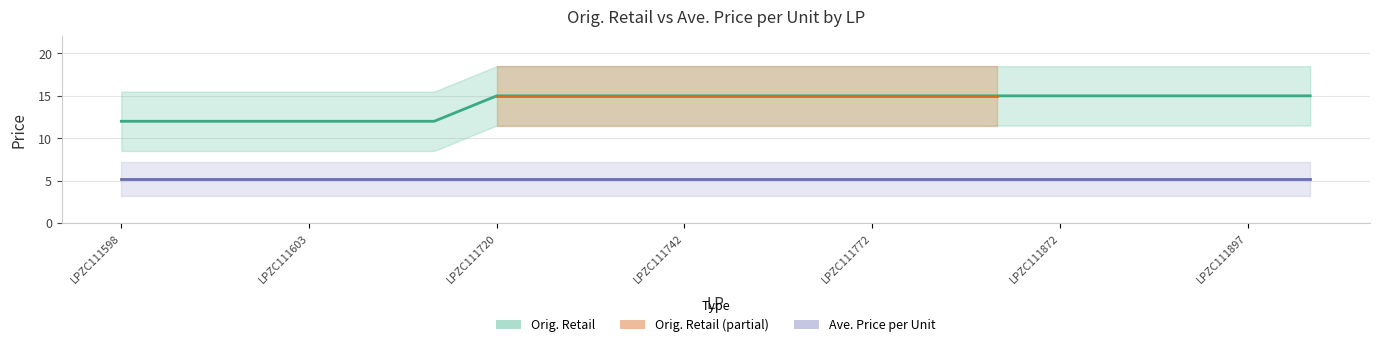

List the labels in order of value, smallest first.

LPZC111598, LPZC111599, LPZC111600, LPZC111603, LPZC111604, LPZC111605, LPZC111720, LPZC111728, LPZC111736, LPZC111742, LPZC111766, LPZC111769, LPZC111772, LPZC111776, LPZC111870, LPZC111872, LPZC111875, LPZC111878, LPZC111897, LPZC111899